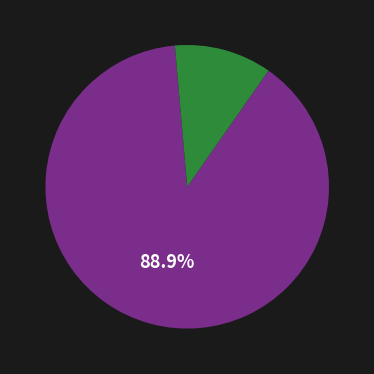

Is there any slice that represents more than half of the pie?

Yes